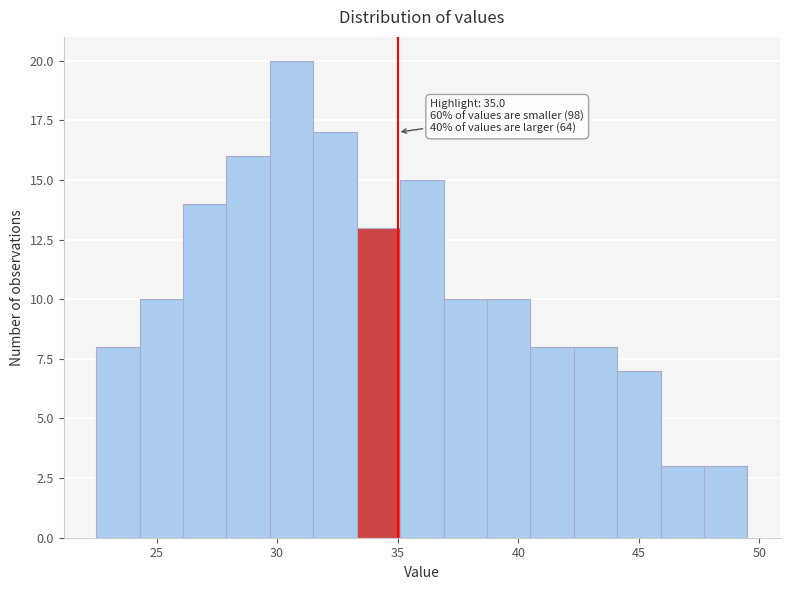

Read against the x-axis, roughly where is the centre of the tallest bar?

30.5